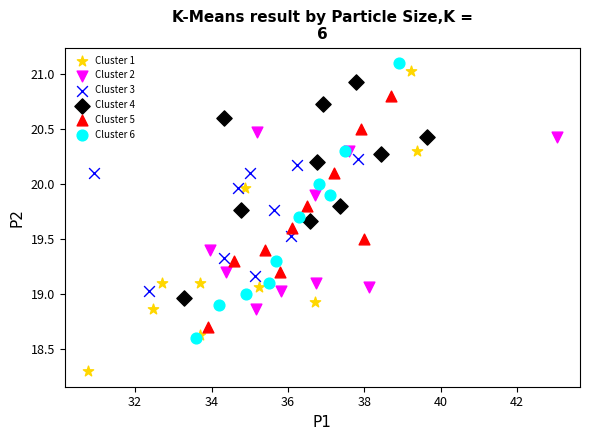

Which series reaches the maximum Y coordinate?

Cluster 6